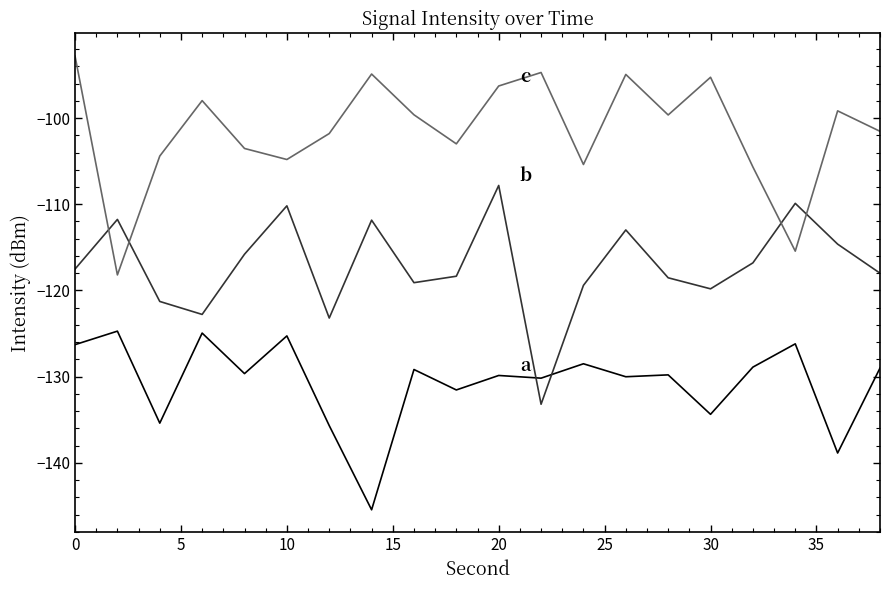

What is the smallest value displayed?

-145.4